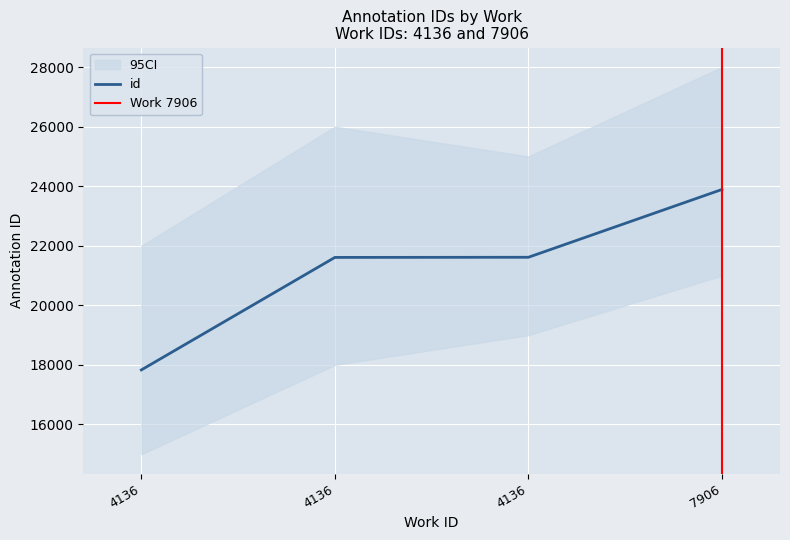

What is the change in value from 4136 to 7906?

+6059